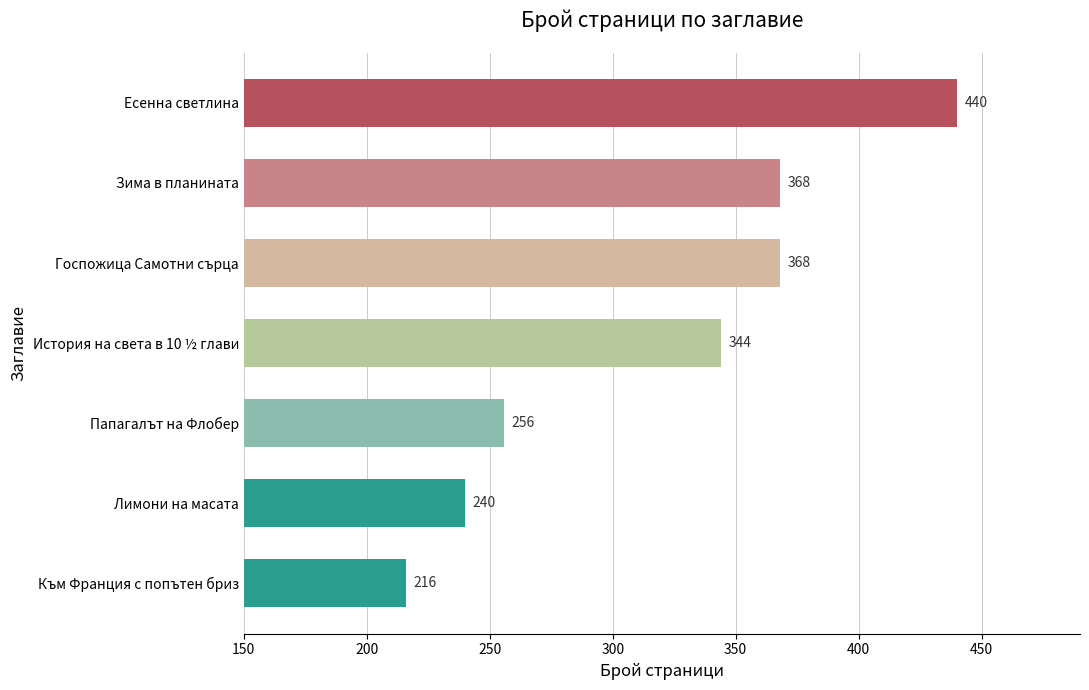

Approximately how many times larger is the value at Папагалът на Флобер compared to Есенна светлина?

0.6